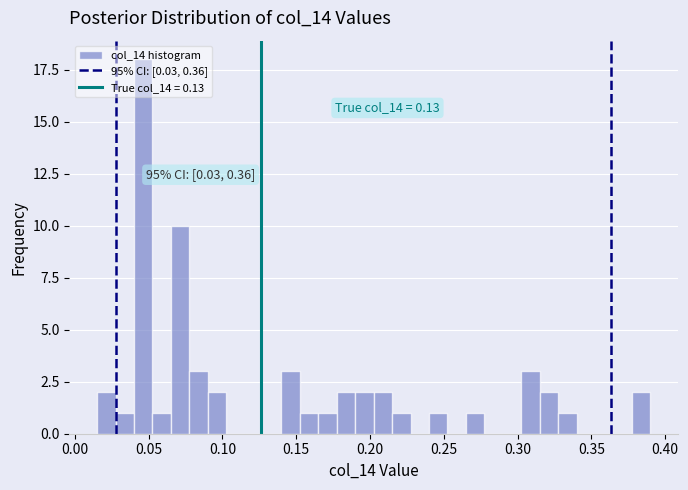

Around what value on the x-axis is the tallest bar? Give the approximate position of its centre, as read against the axis.

0.045